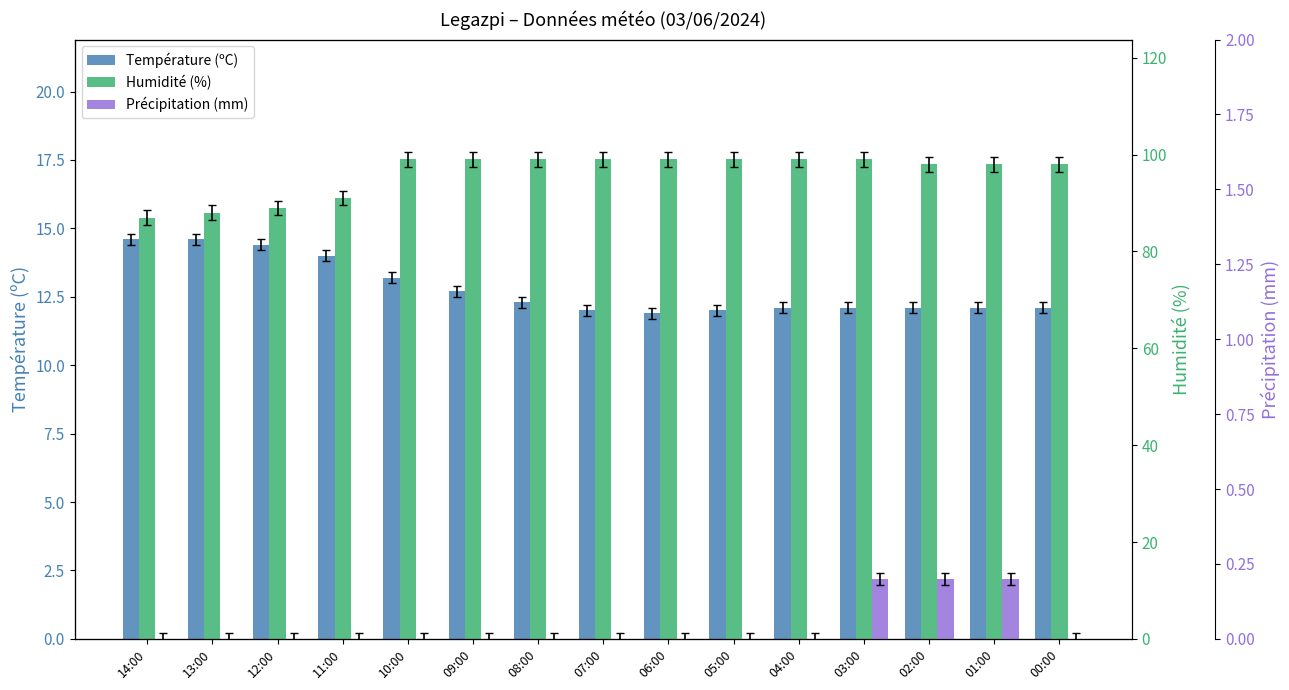

Count the Précipitation (mm) values in the range 0 to 1.

15